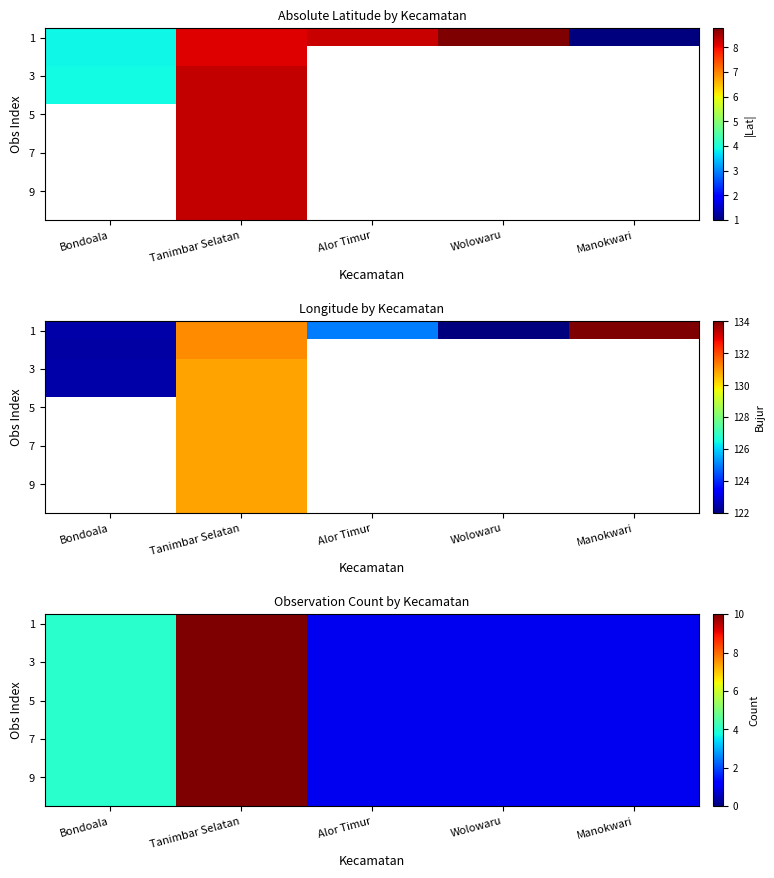

At which label does 1 reach its peak?

Tanimbar Selatan